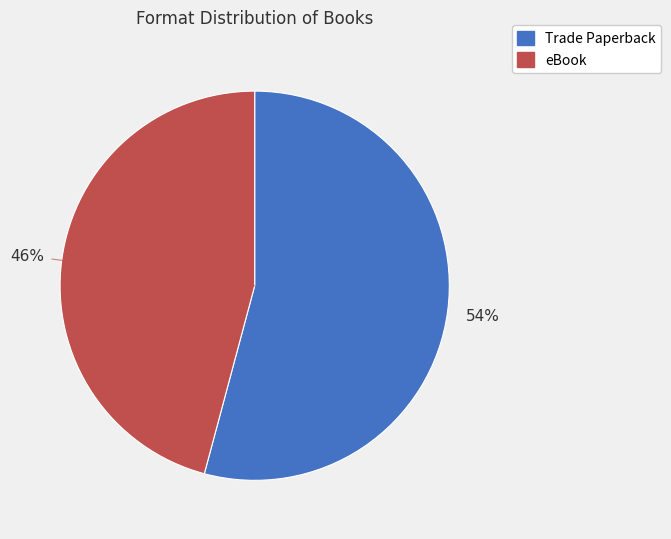

To the nearest percent, what is the difference between the Trade Paperback and eBook slice percentages?

8%